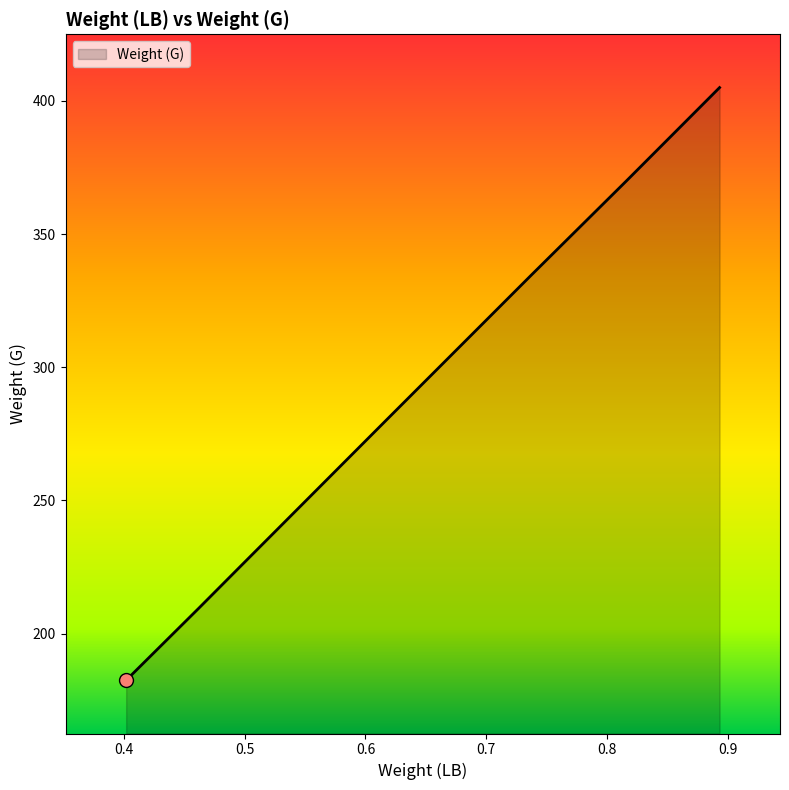

What is the sum of all values?

2007.0